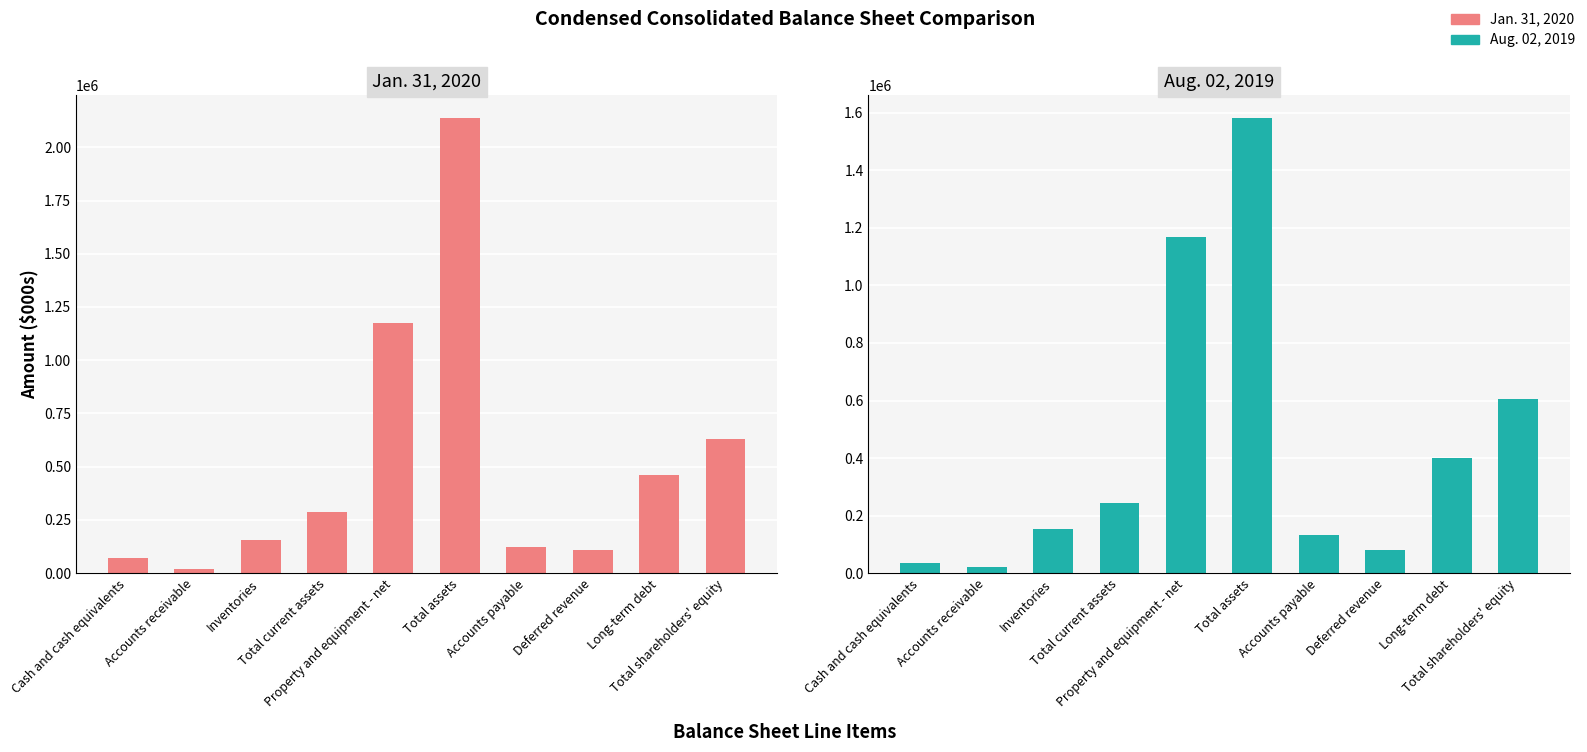

At which category is the sum across all series the highest?

Total assets